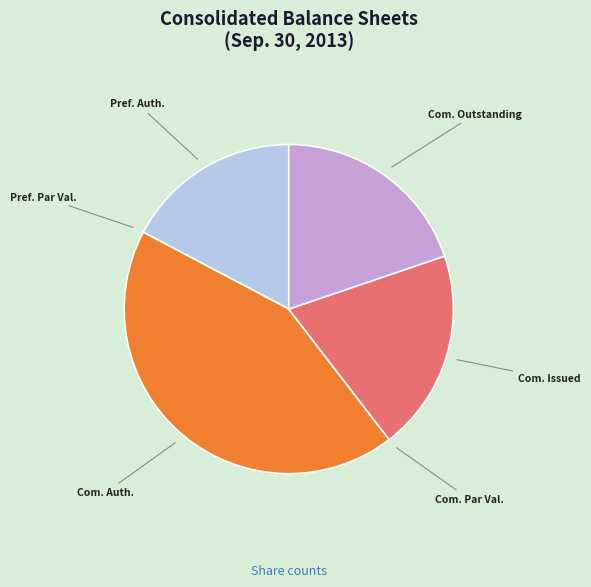

Which category has the biggest portion of the pie?

Com. Auth.